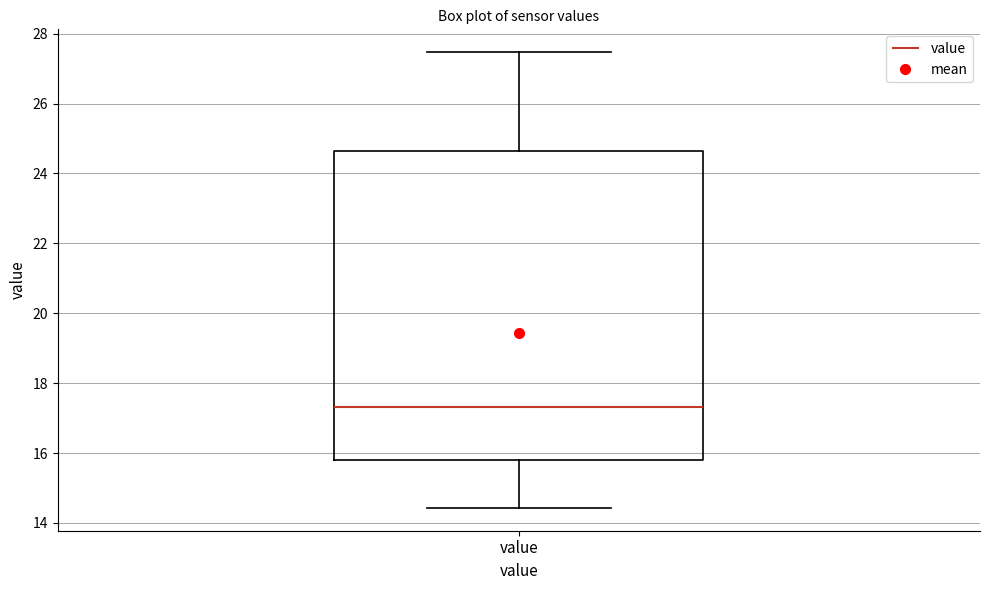

Read this box plot against the y-axis: the position of the median line, the range covered by the box, and the ends of both whiskers. The values are not printed on the chart, so give them approximately, as read against the axis.

median 17.4, box 15.8 to 24.6, whiskers 14.4 to 27.4